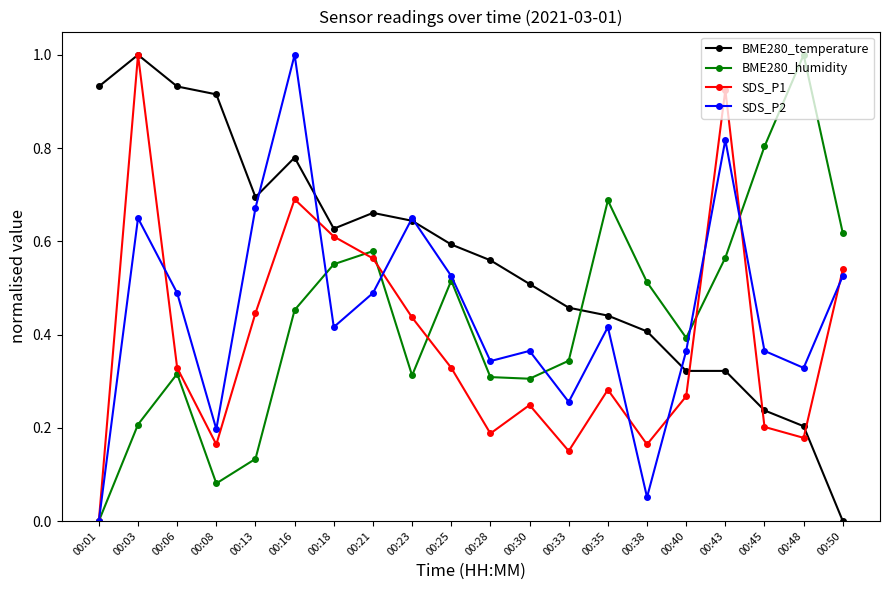

What is the sum of the BME280_humidity values at 00:35 and 00:21?

1.3